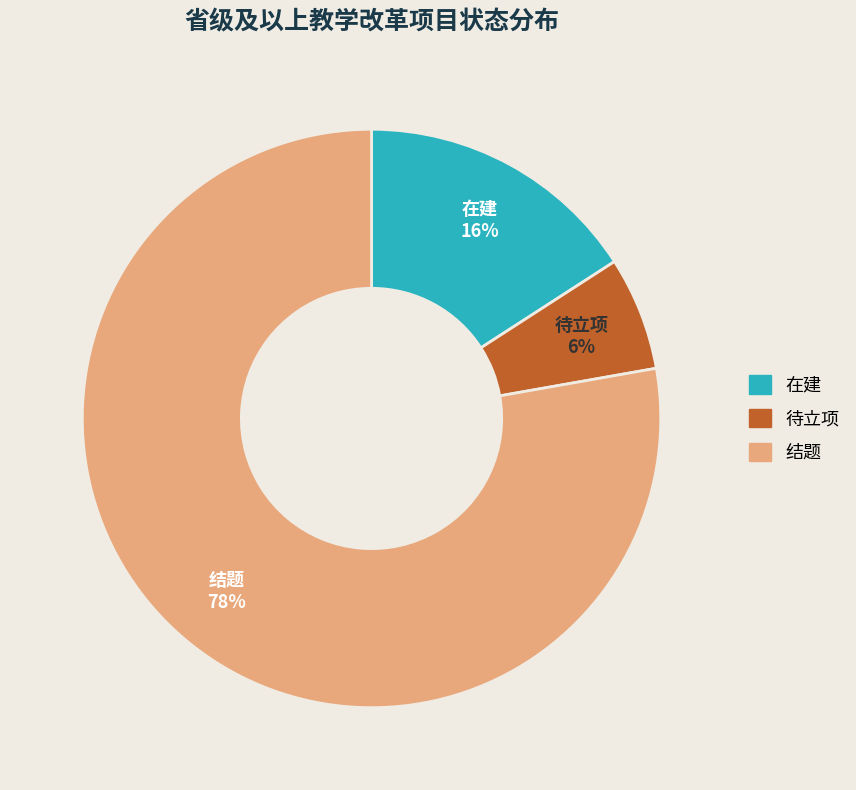

Which category has the biggest portion of the pie?

结题